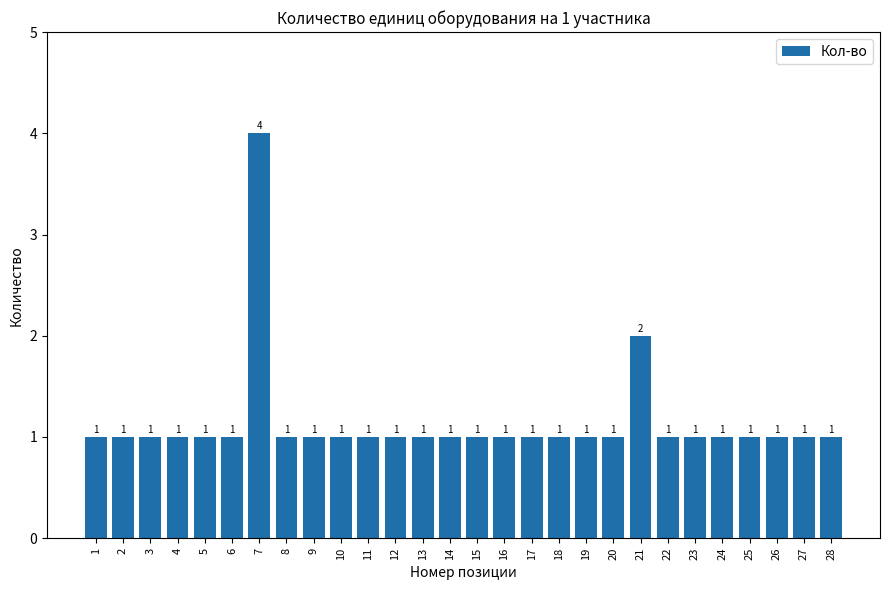

What is the difference between the maximum and minimum values?

3